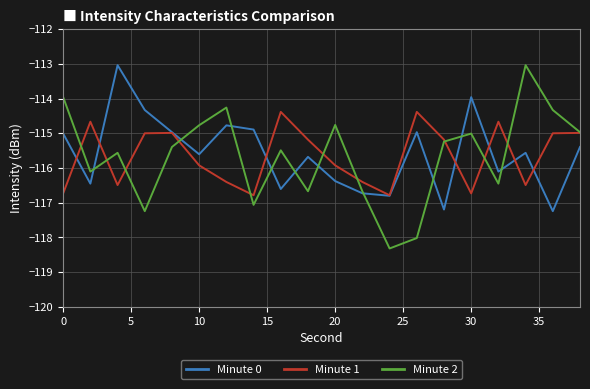

True or false: Minute 1 has more than 1 points higher than both neighbors.

True